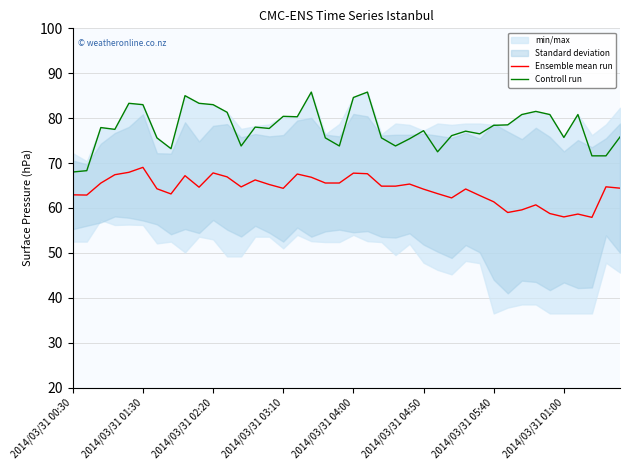

In Ensemble mean run, how many points are higher than both neighbors (excluding endpoints)?

11